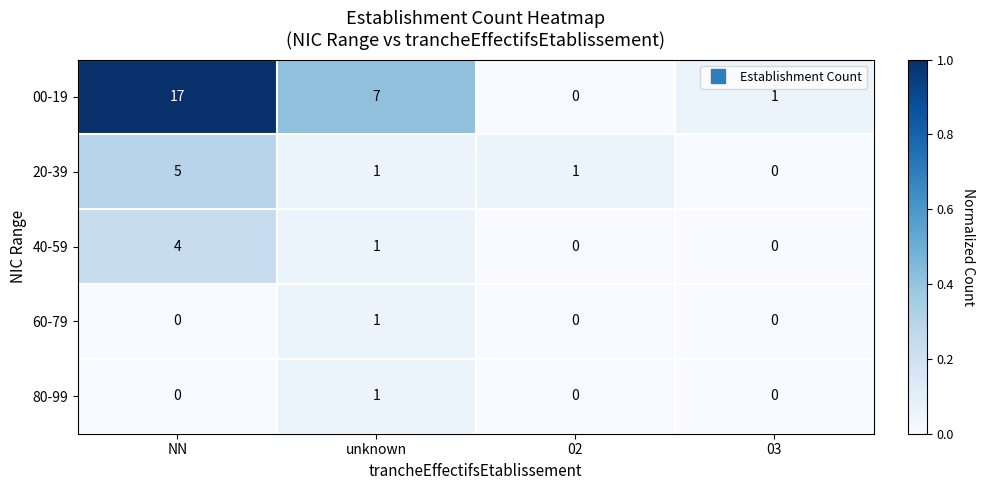

What is the difference between the maximum and minimum values in the 00-19 series?

17